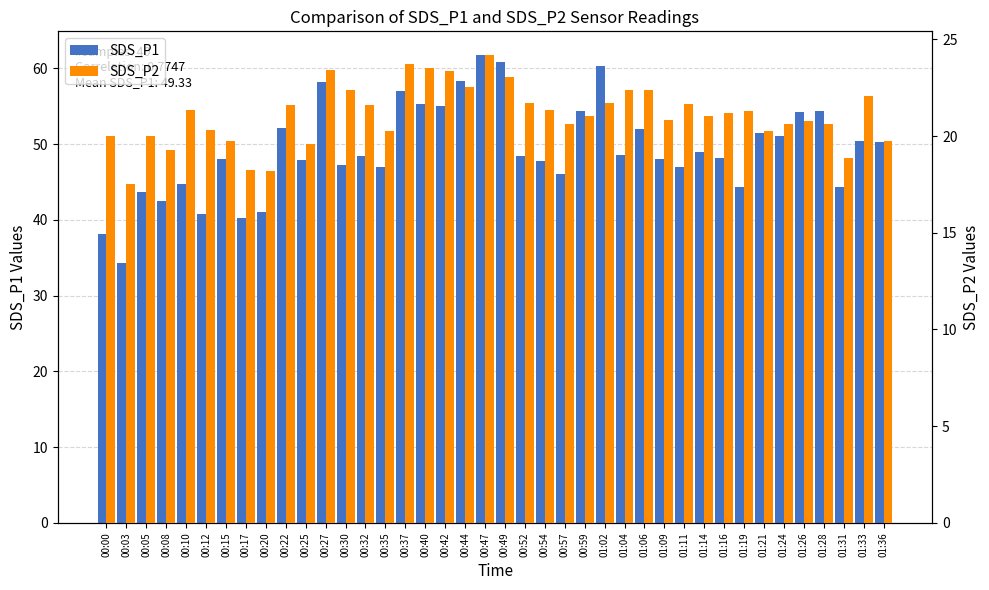

What is the label of the 36th bar from the right?

00:10